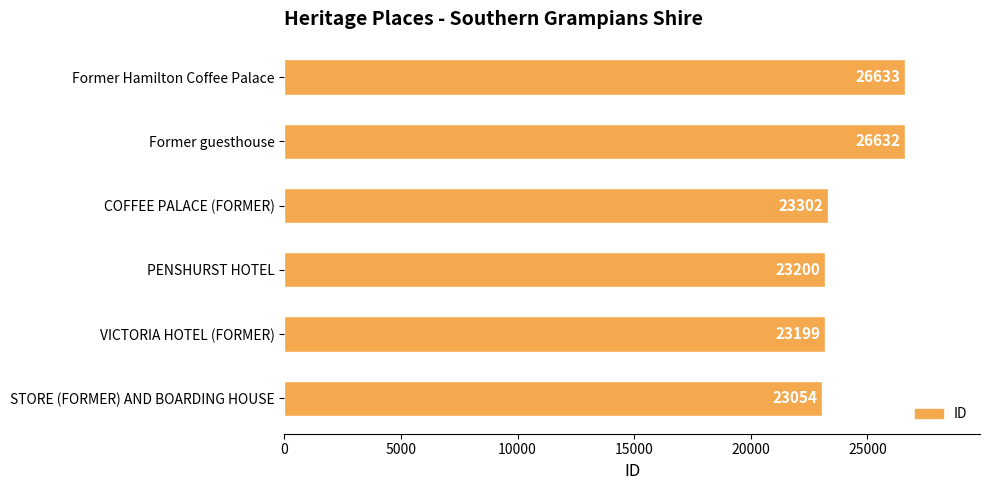

The chart shows a value of 15781 at Former guesthouse. True or false?

False